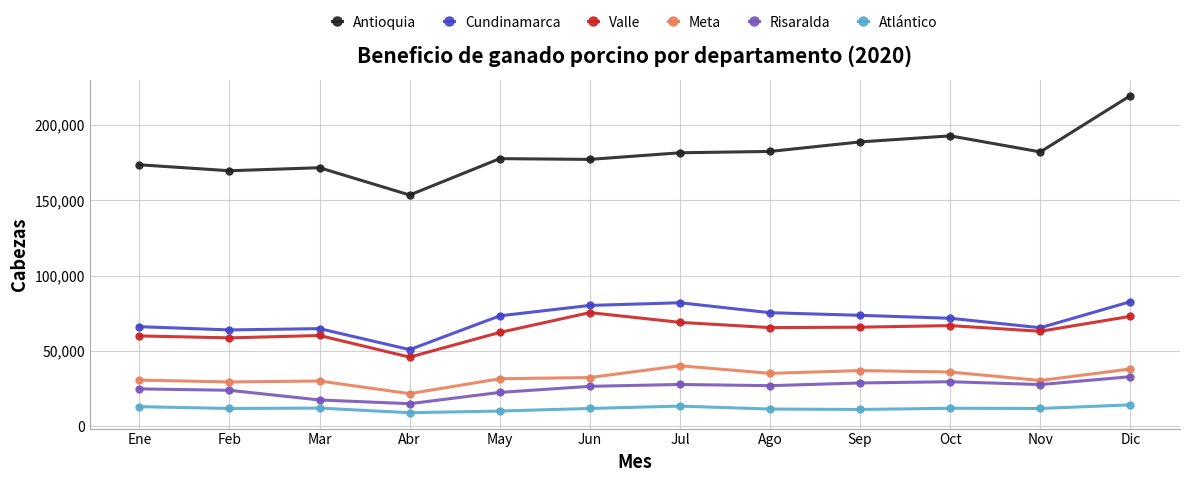

Which series has the widest spread of values?

Antioquia